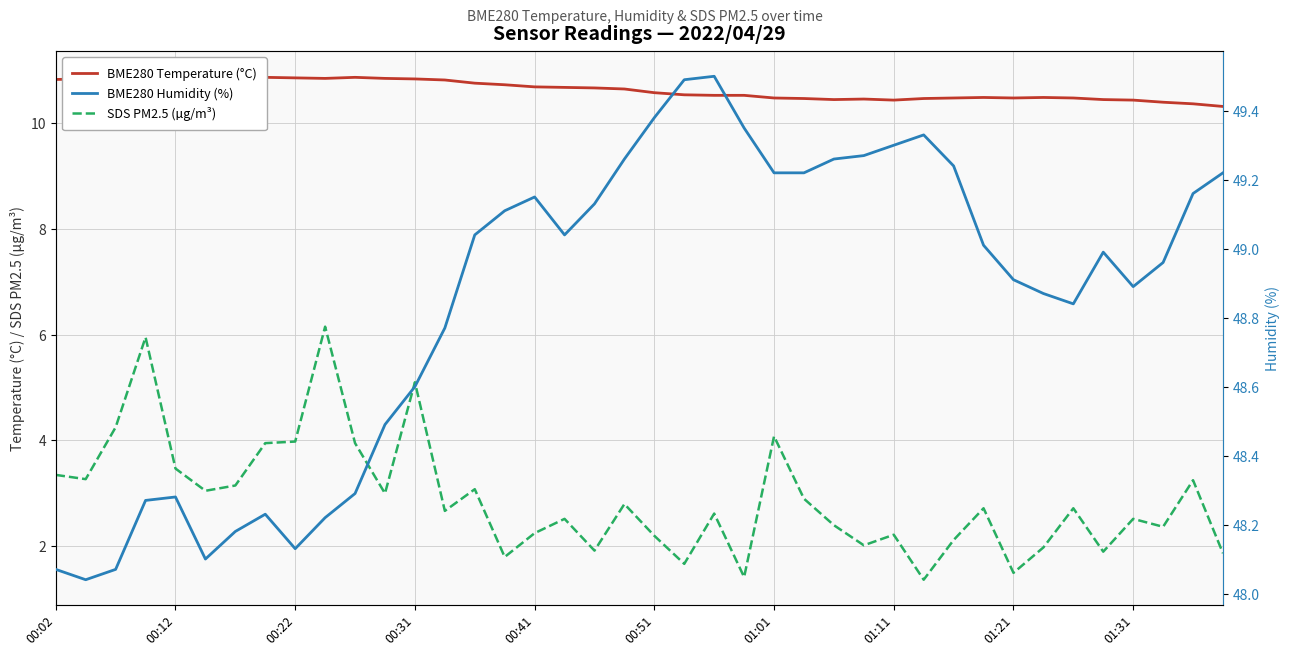

What is the highest value of the SDS PM2.5 (µg/m³) series?

6.2